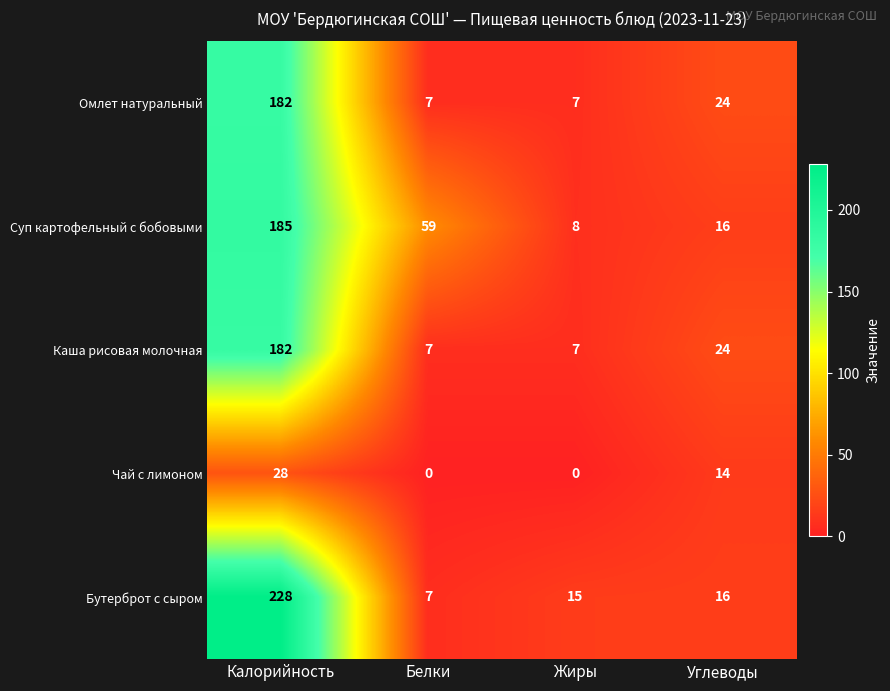

The value of Чай с лимоном at Белки is -18. True or false?

False